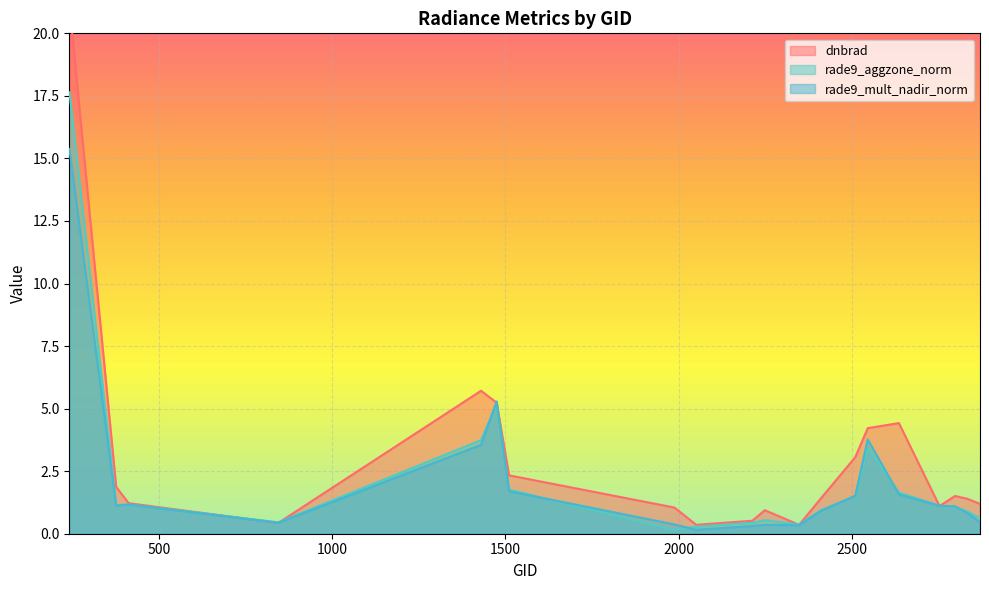

Which series has the widest spread of values?

dnbrad